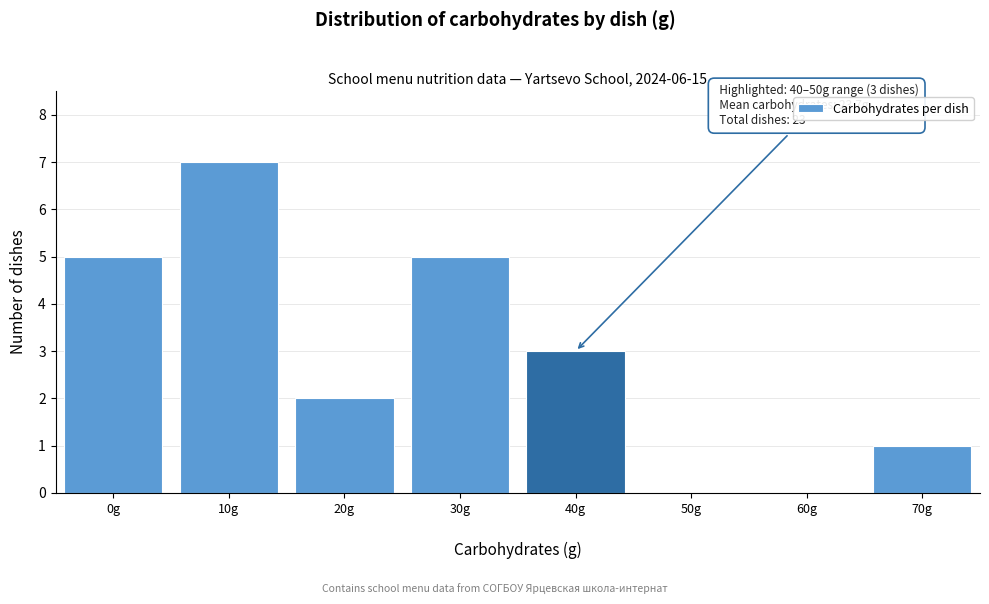

What is the sum of all values?

23